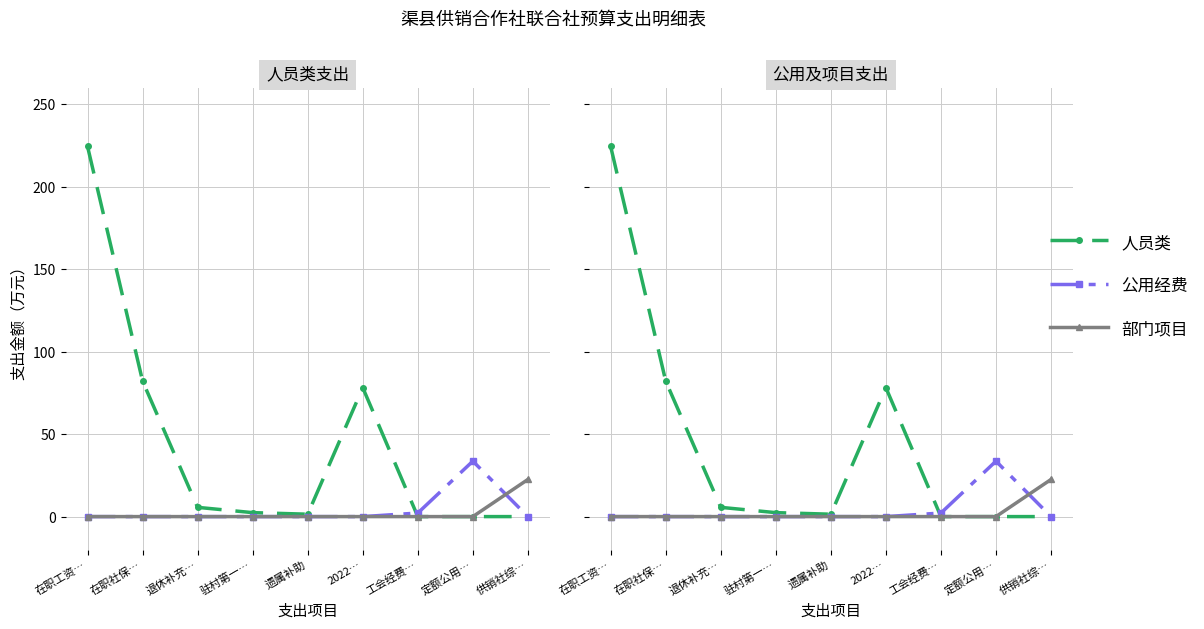

List the labels in order of 人员类 value, largest first.

在职工资…, 在职社保…, 2022…, 退休补充…, 驻村第一…, 遗属补助, 工会经费…, 定额公用…, 供销社综…